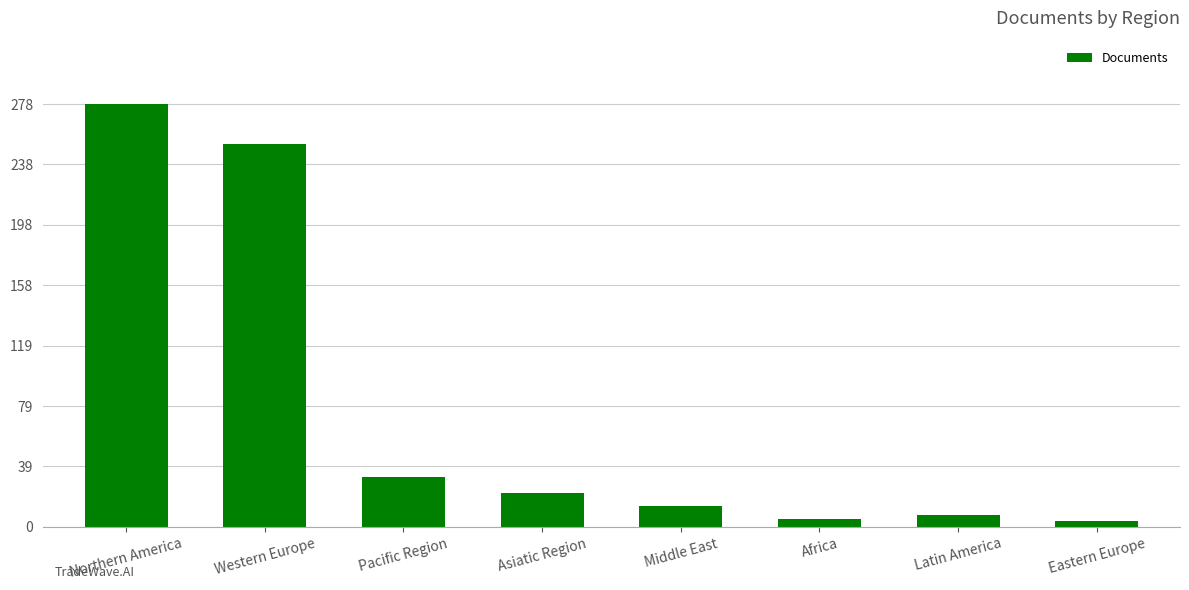

What is the value of the 6th bar from the left?

5